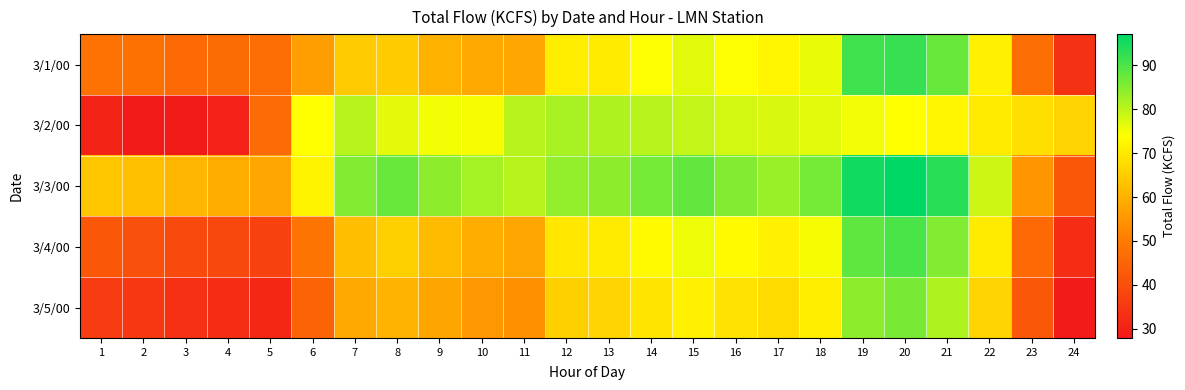

At which category is the sum across all series the highest?

20